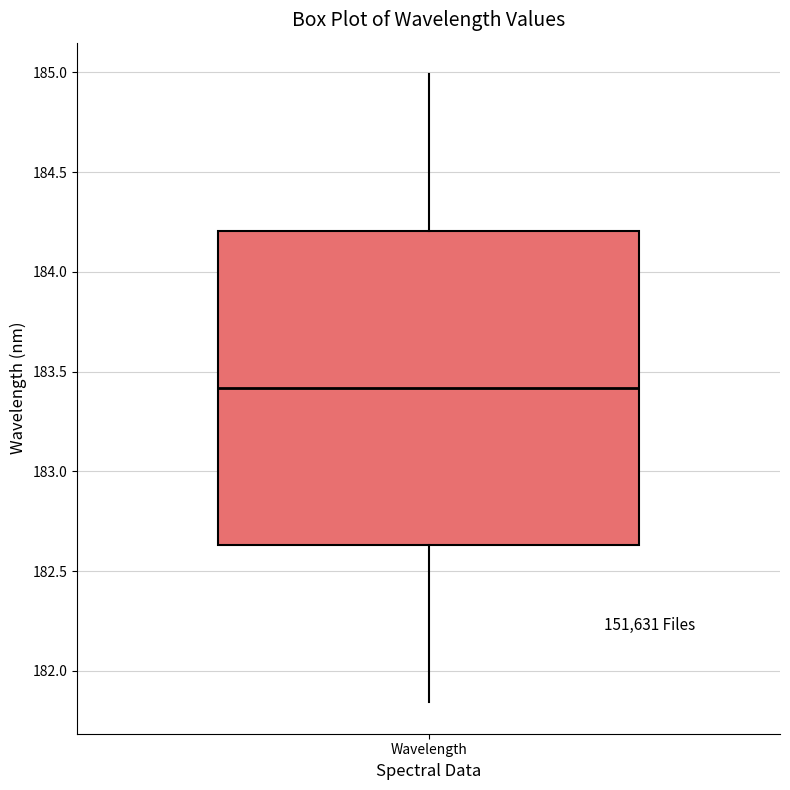

Transcribe this box plot: give where the median line is, the range the box spans, and where the two whiskers end, as read against the y-axis. The values are not printed on the chart, so give them approximately, as read against the axis.

median 183.40, box 182.65 to 184.20, whiskers 181.85 to 185.00